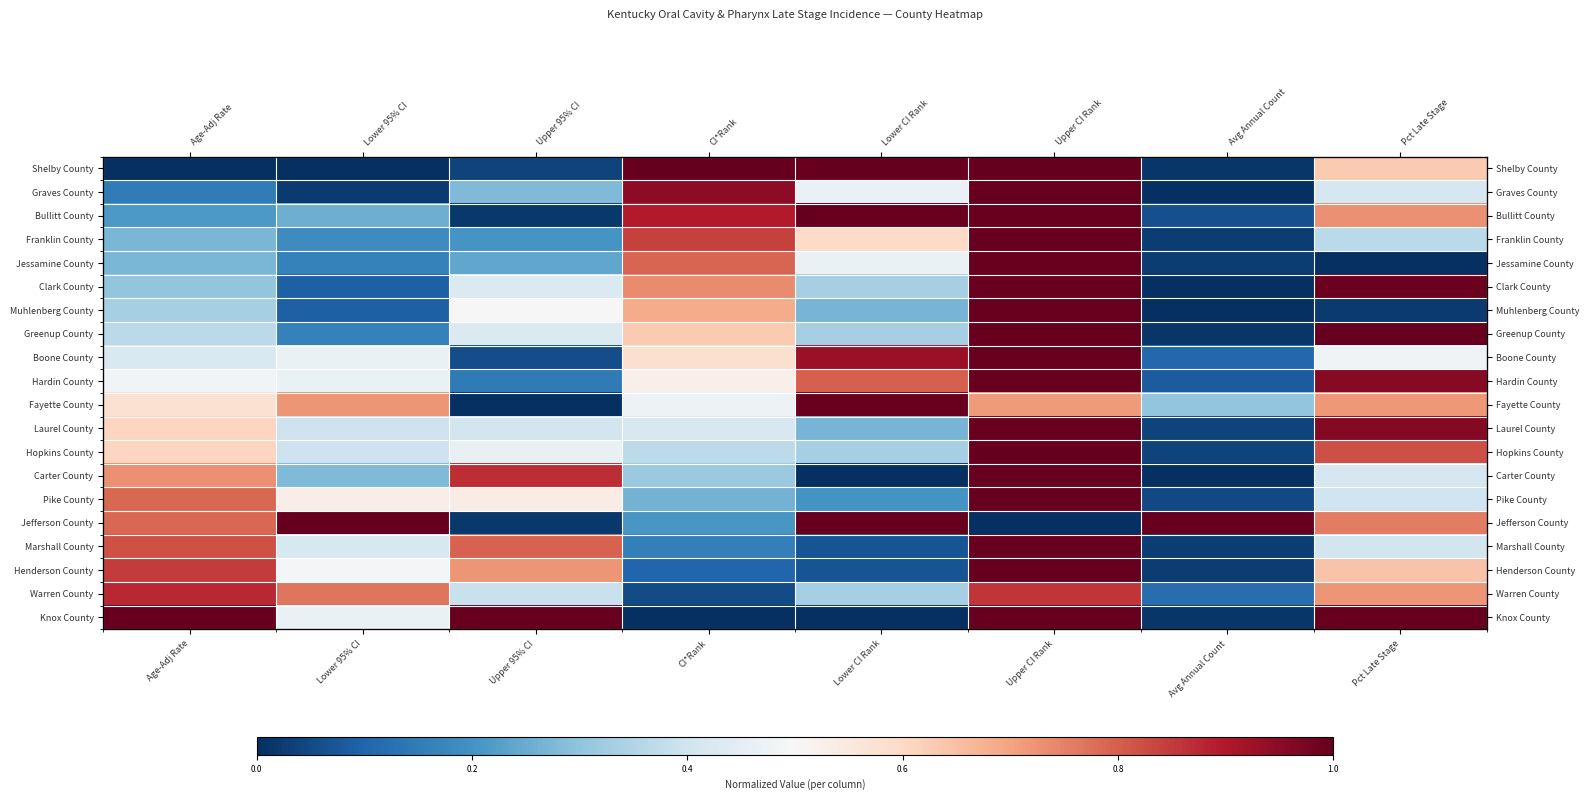

Which category has the highest value across all series?

CI*Rank